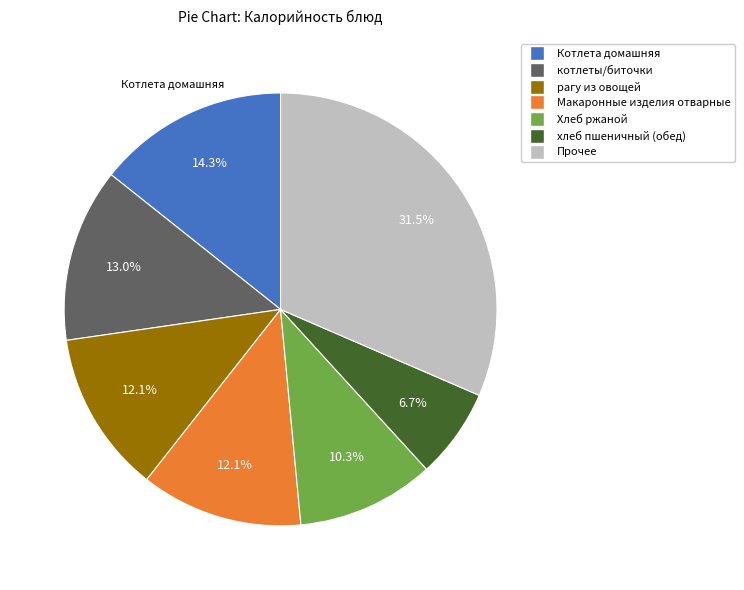

Is there a majority slice in this chart?

No